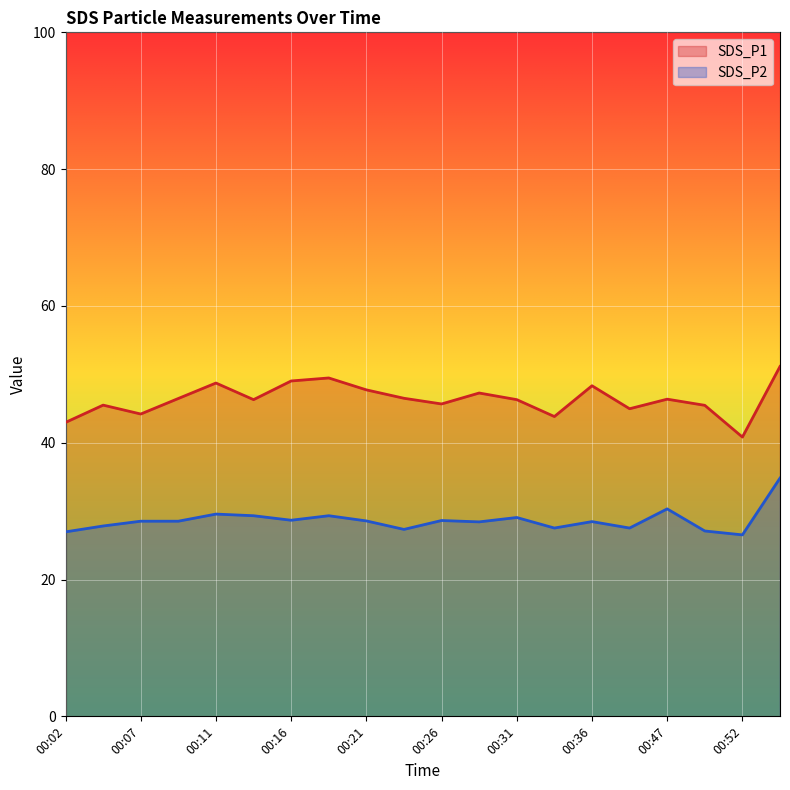

Which series changed the most between 00:19 and 00:47?

SDS_P1